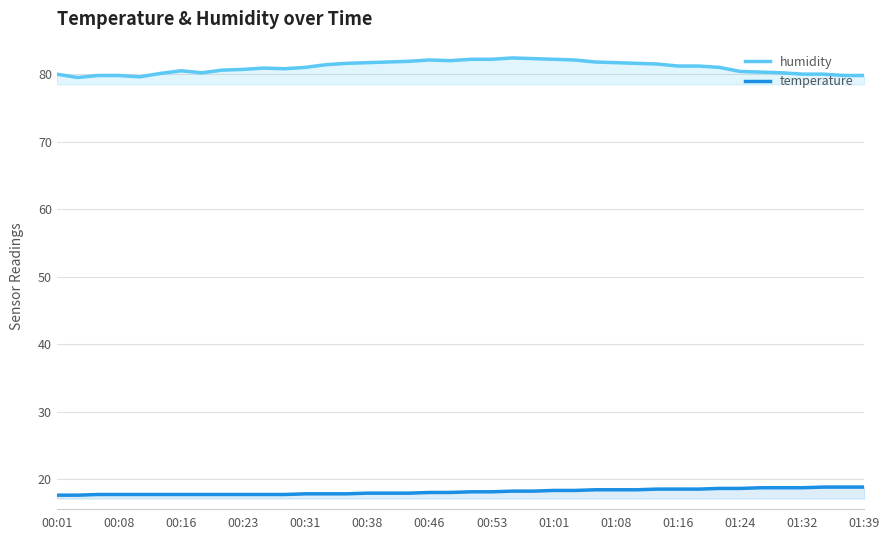

What is the label of the 21st point from the right?

00:48